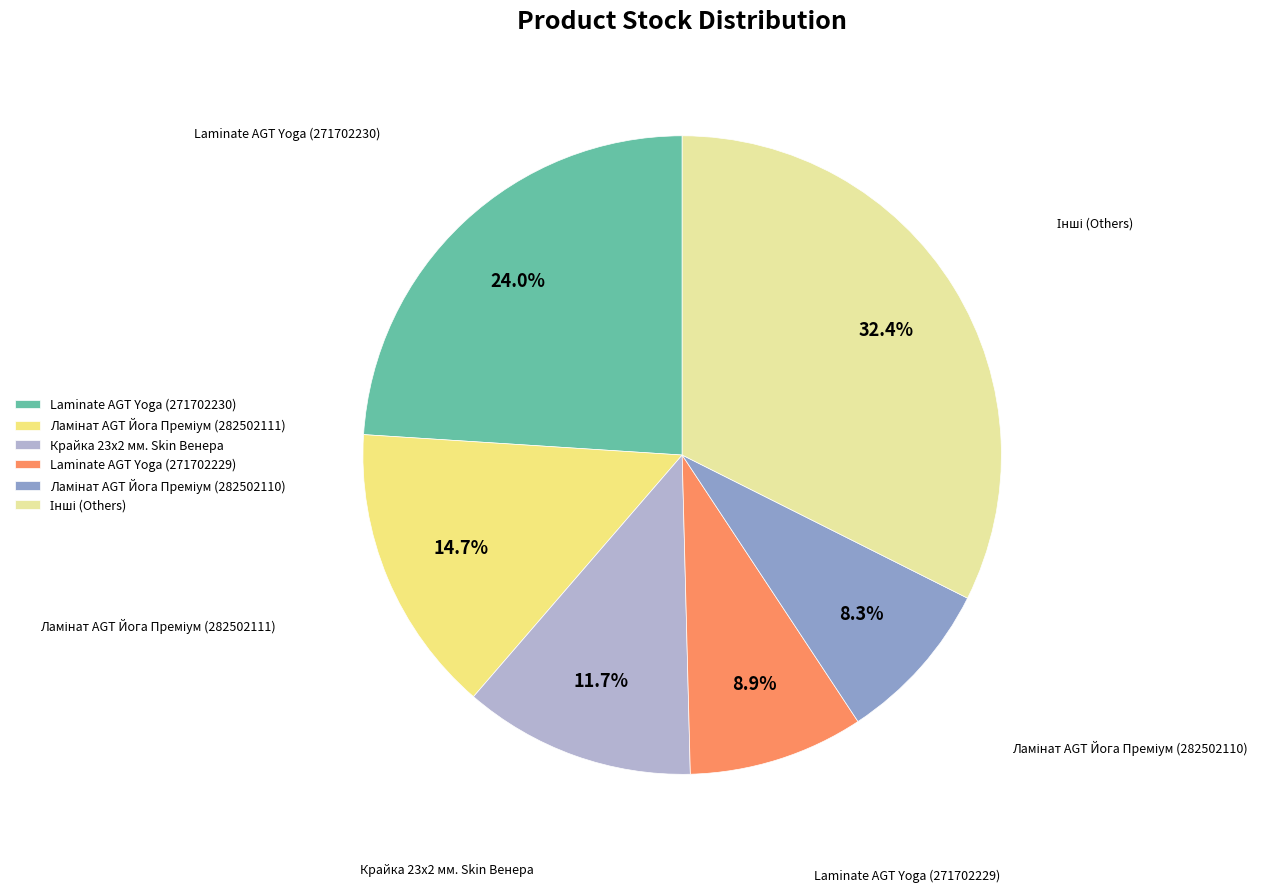

Does any single category account for the majority?

No